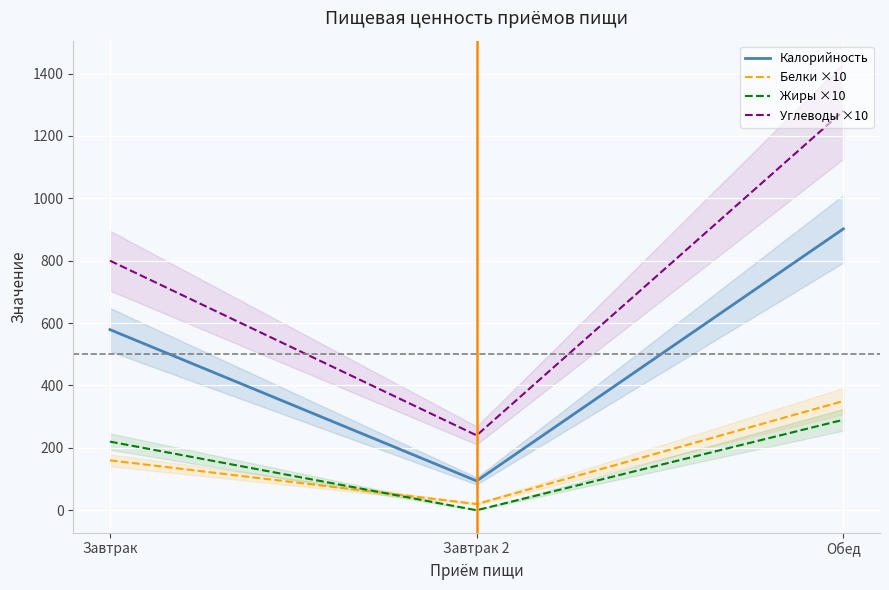

How many values in the Углеводы ×10 series are below 800?

1